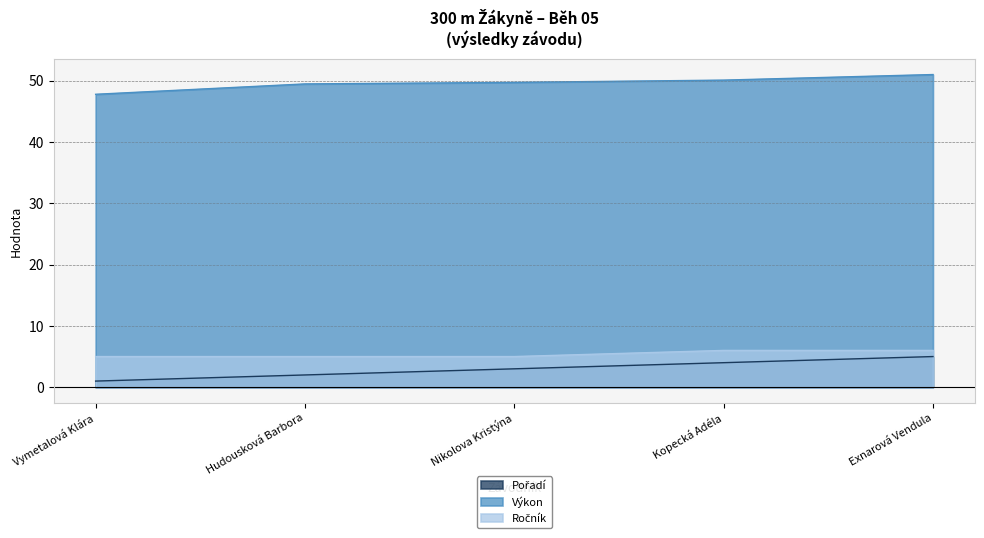

At which label does Ročník reach its peak?

Kopecká Adéla